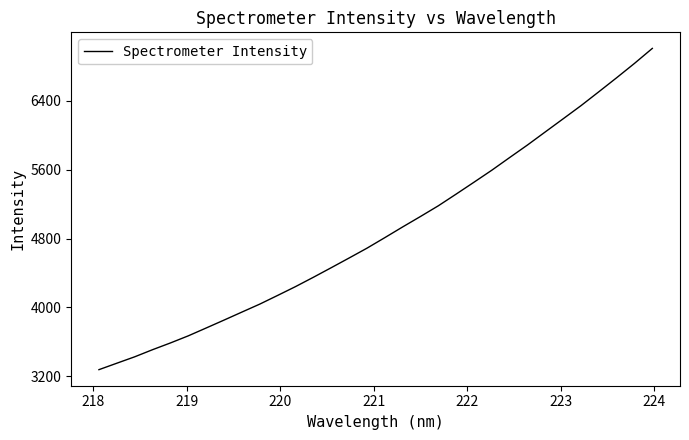

True or false: there are more than 2 points higher than both neighbors.

False